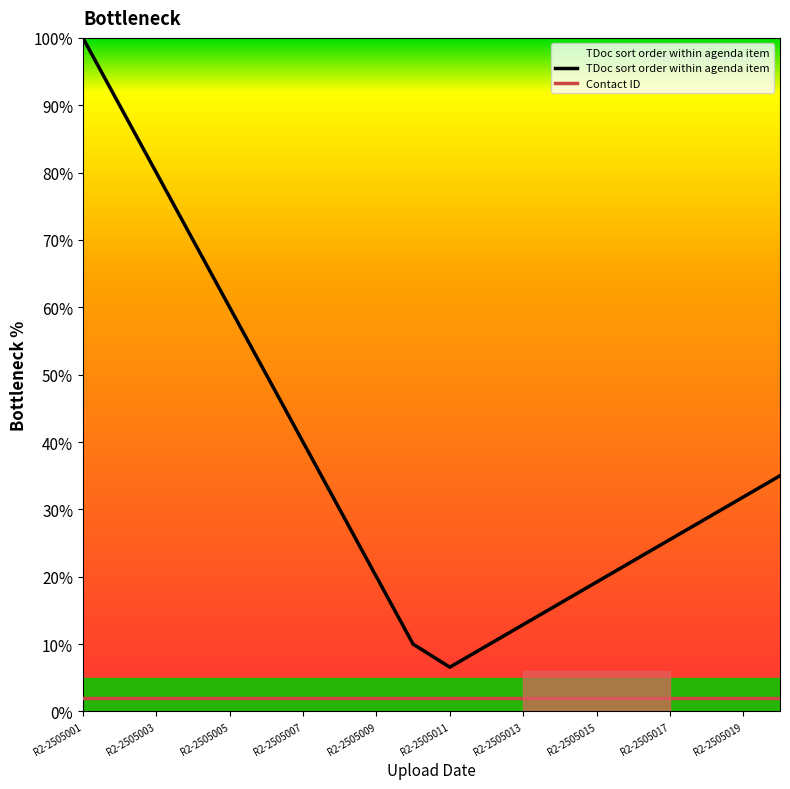

Which series has the largest range (max minus min)?

TDoc sort order within agenda item